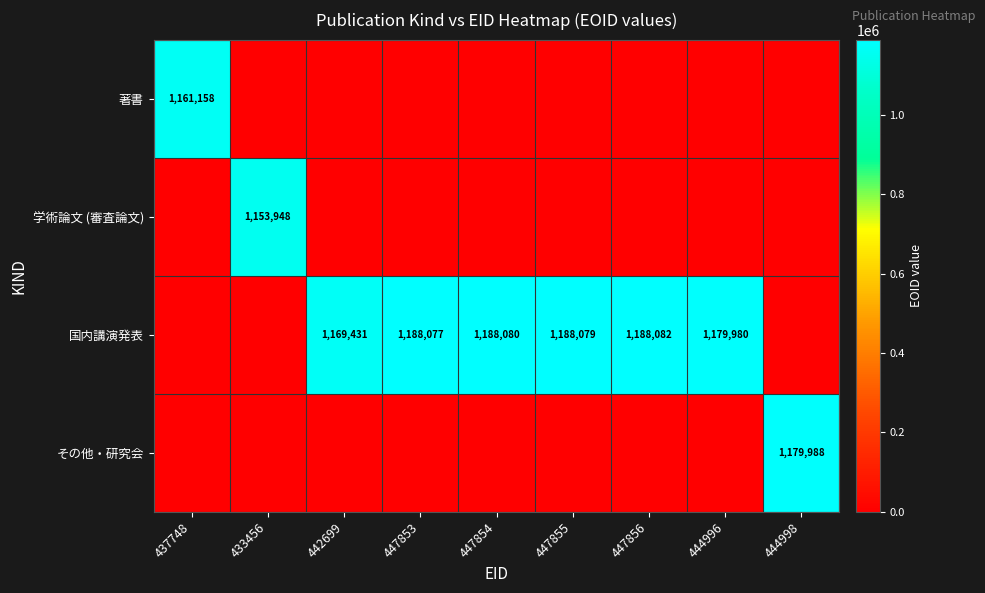

Is it true that 学術論文 (審査論文) equals 1153948 at 433456?

True